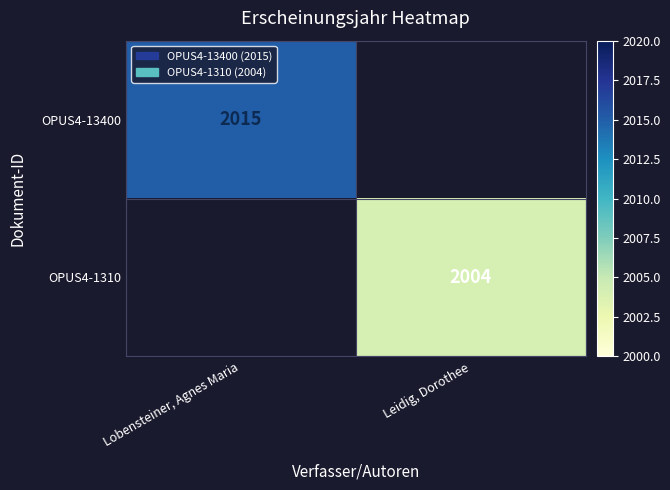

The OPUS4-13400 series shows 2015 at Lobensteiner, Agnes Maria. True or false?

True